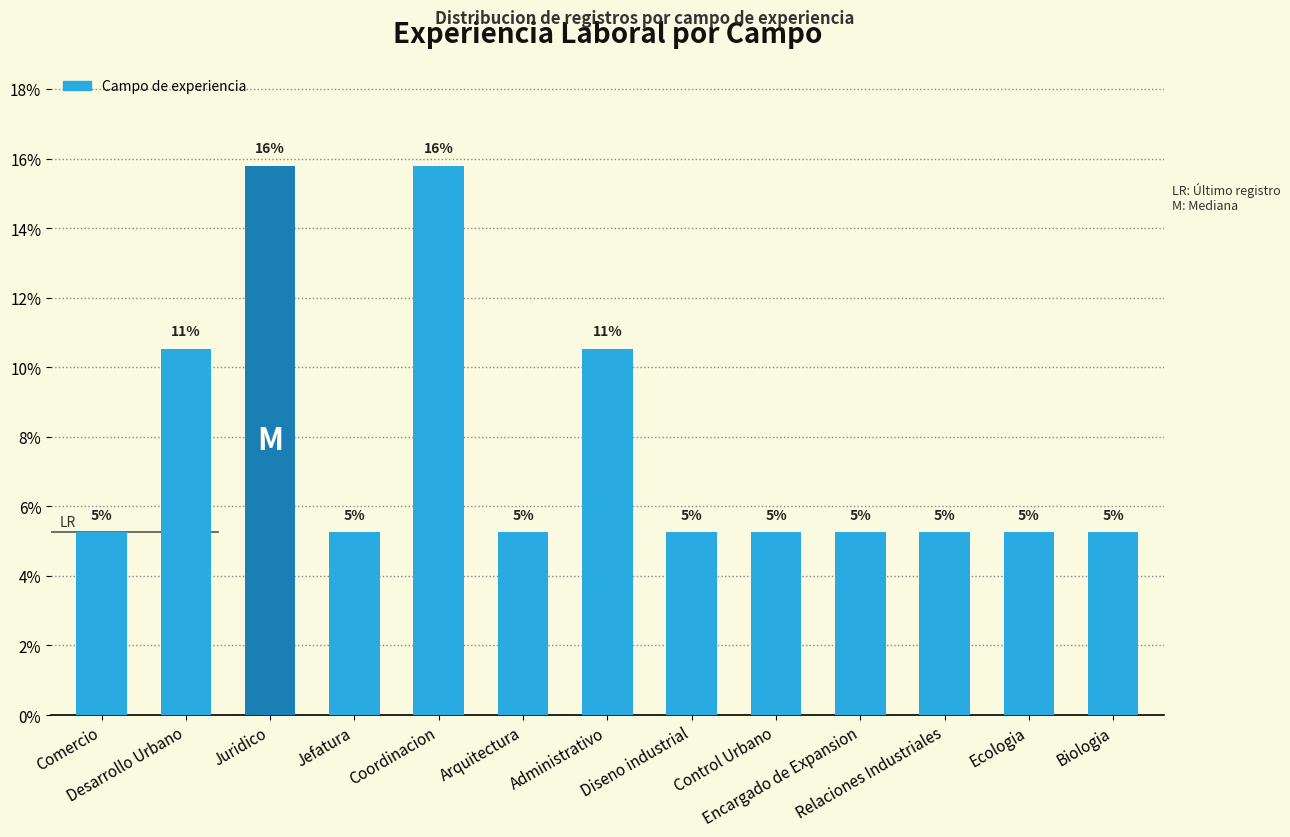

Between Juridico and Control Urbano, which is larger?

Juridico